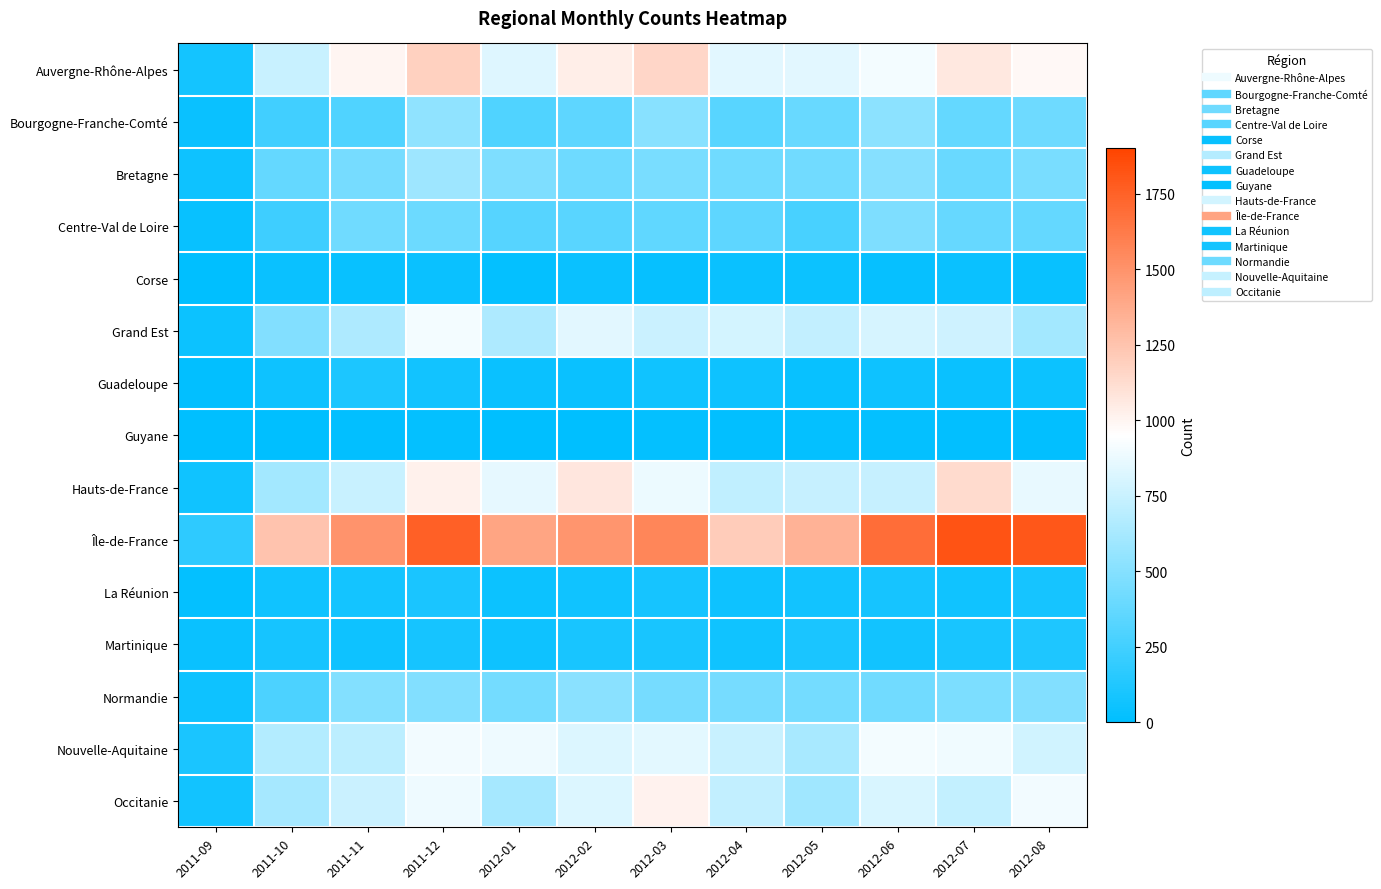

Between 2012-02 and 2012-05, which is larger?

2012-02